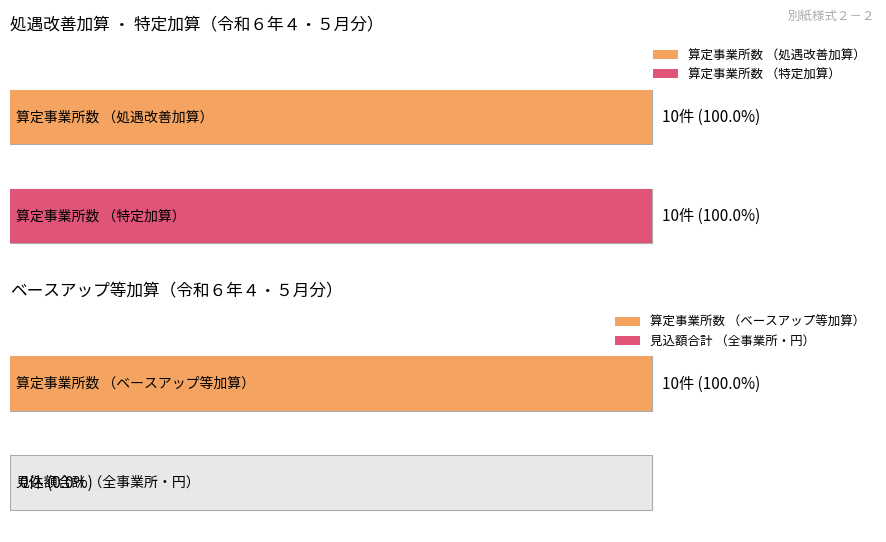

What is the maximum value shown in the chart?

10